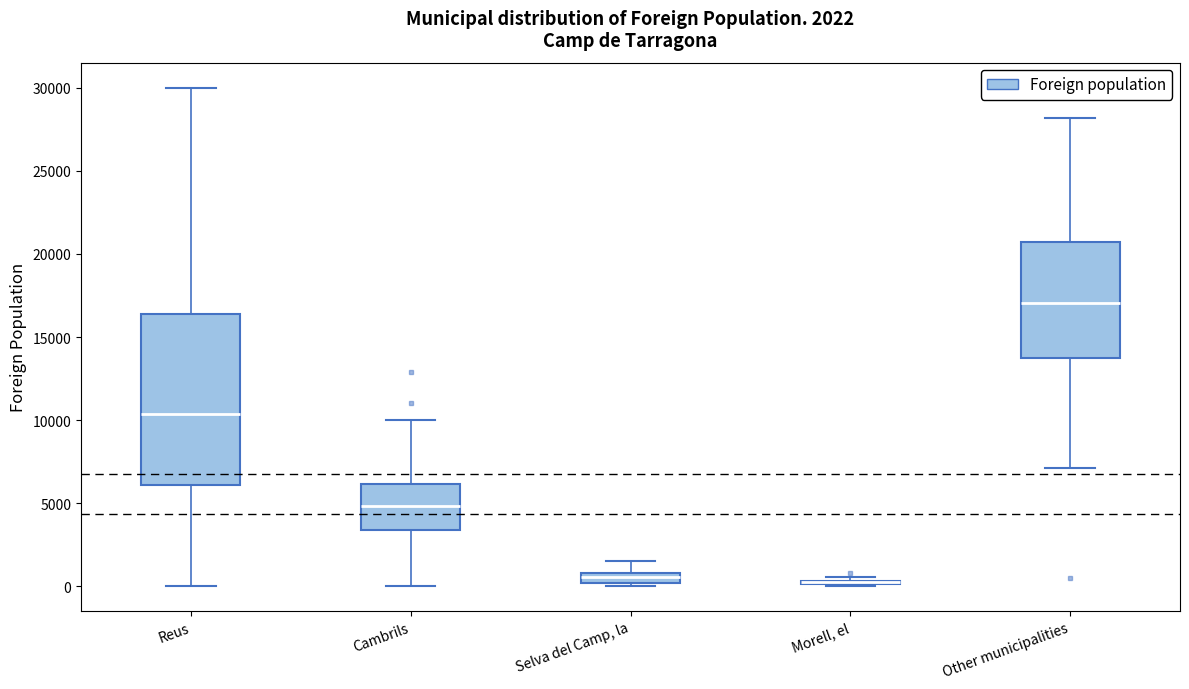

Which box is the tallest, from its lower edge to its upper edge?

Reus